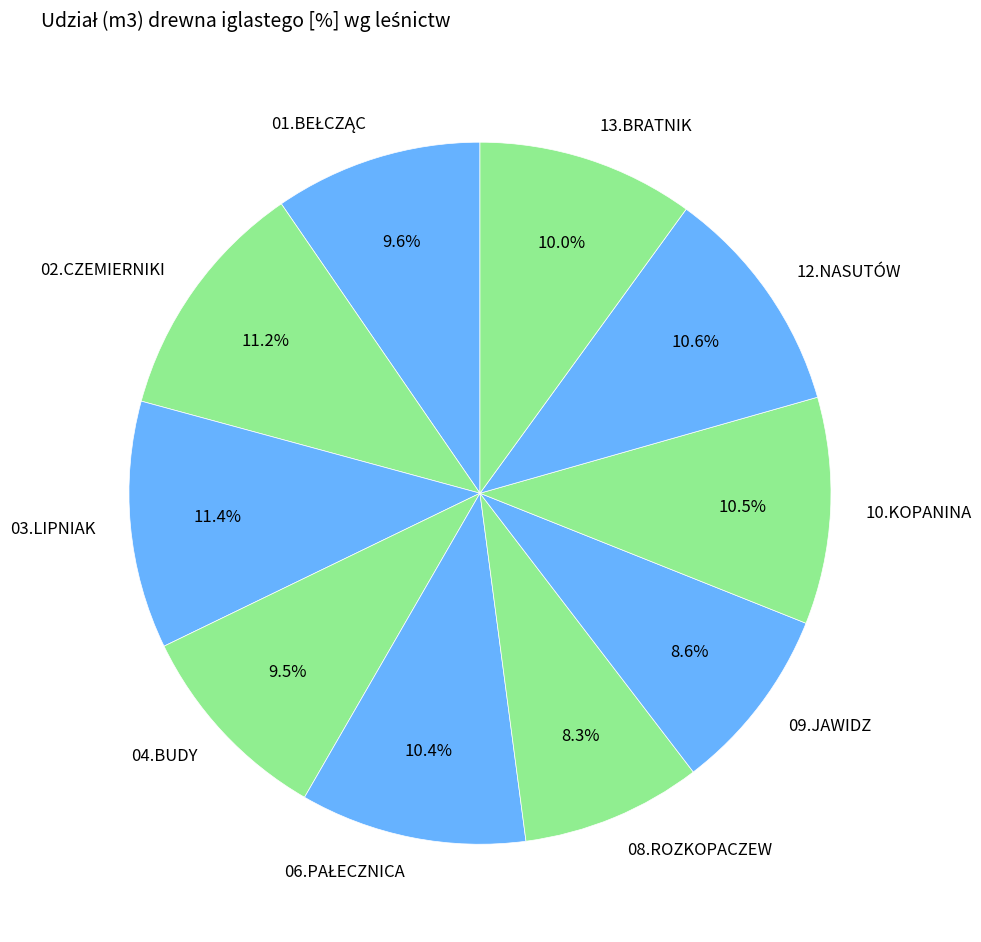

Between 09.JAWIDZ and 04.BUDY, which is larger?

04.BUDY